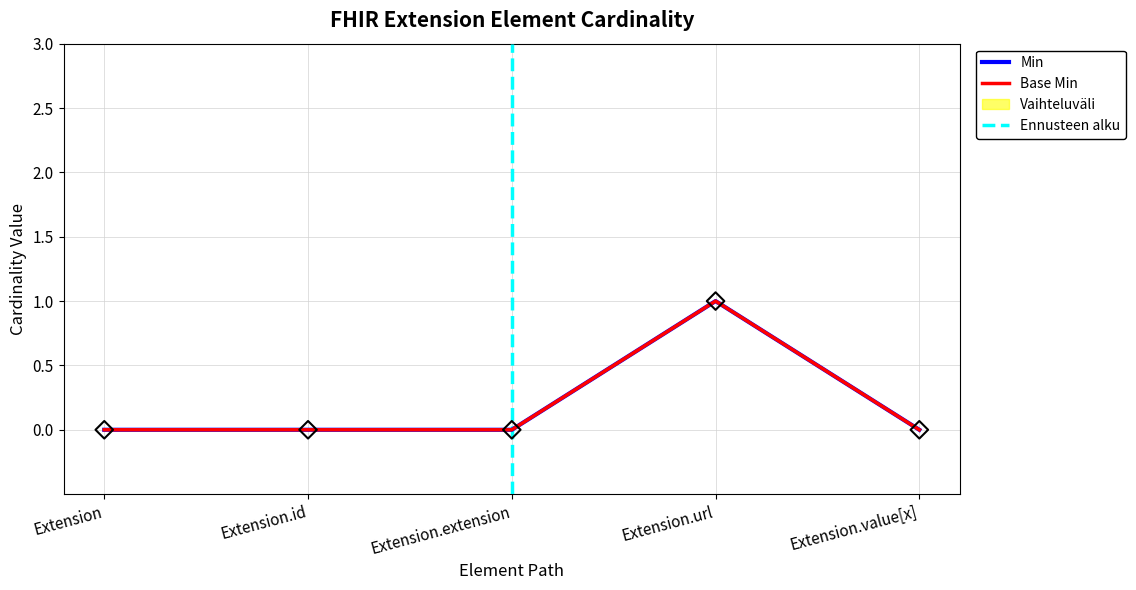

Which series reaches the maximum Y coordinate?

Min